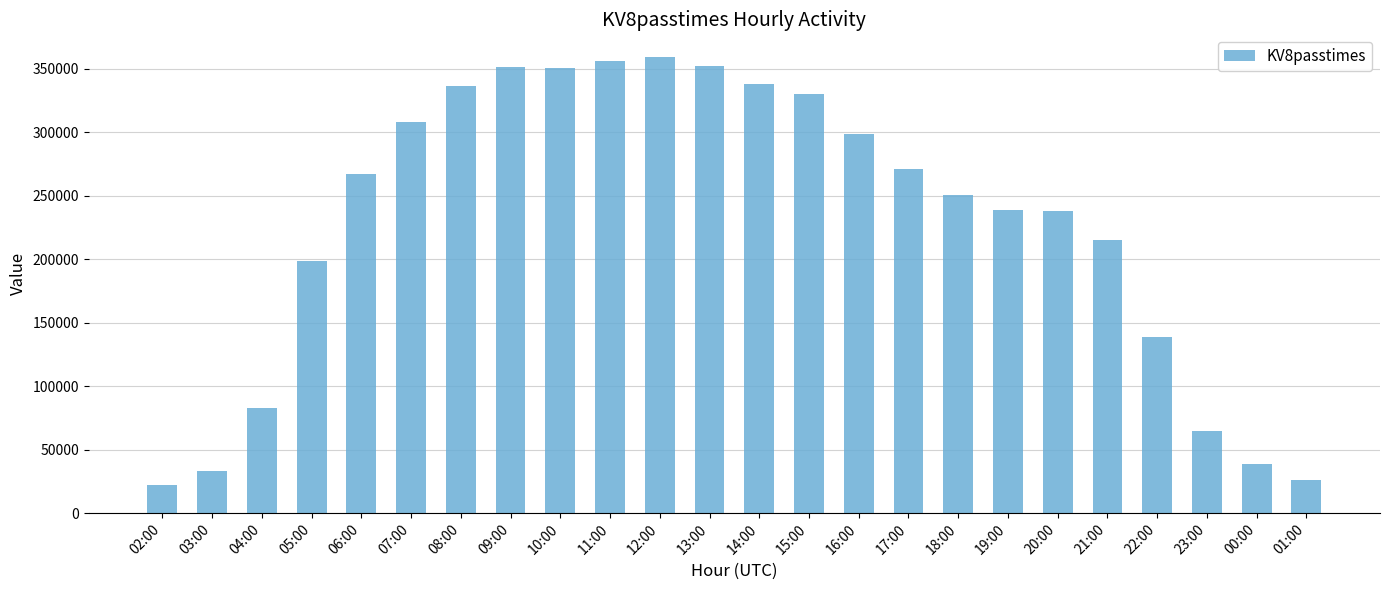

How many bars are there in total?

24